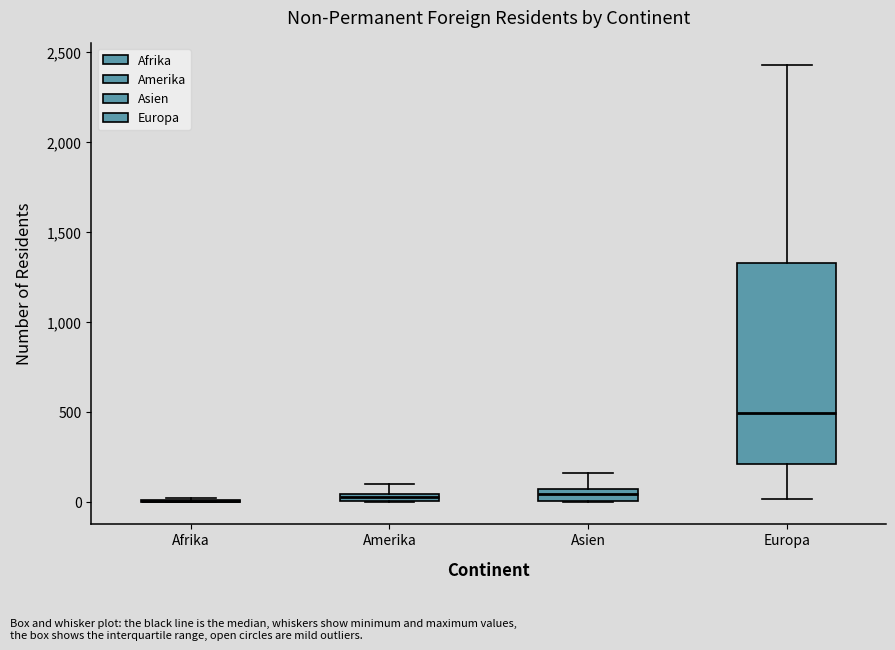

Comparing the boxes themselves (not the whiskers), which one is the tallest?

Europa